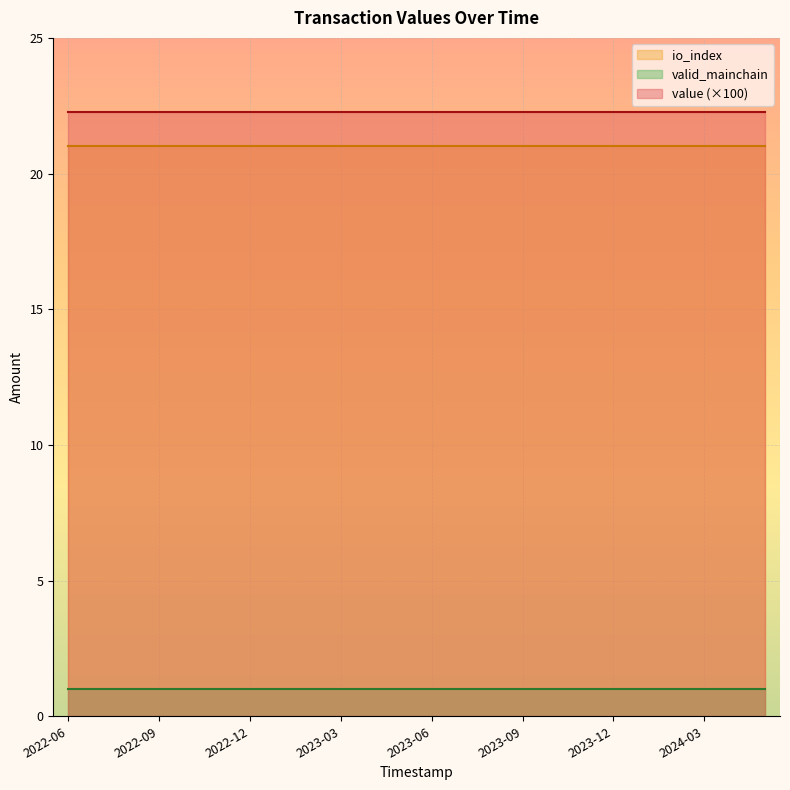

What is the value of the value point at the 17th from the left?

0.2